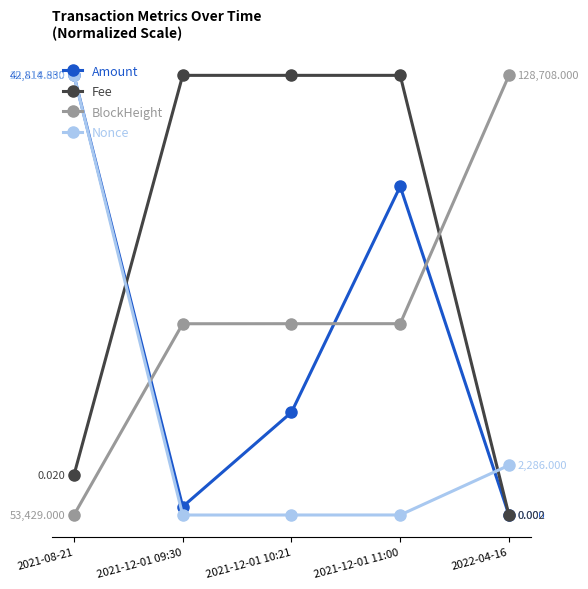

Which series ends up on top after the final intersection of Amount and BlockHeight?

BlockHeight